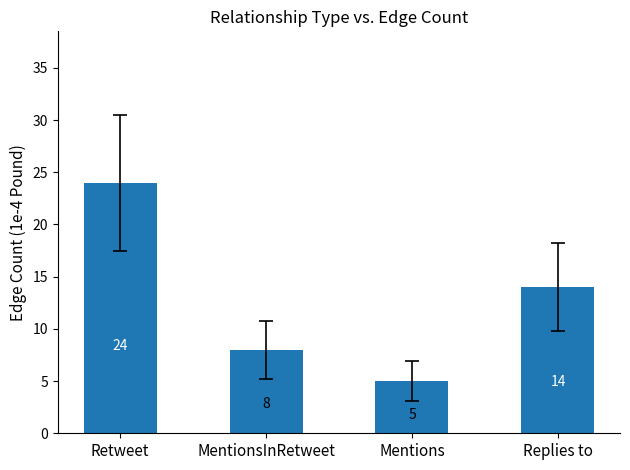

Between Retweet and MentionsInRetweet, which is larger?

Retweet